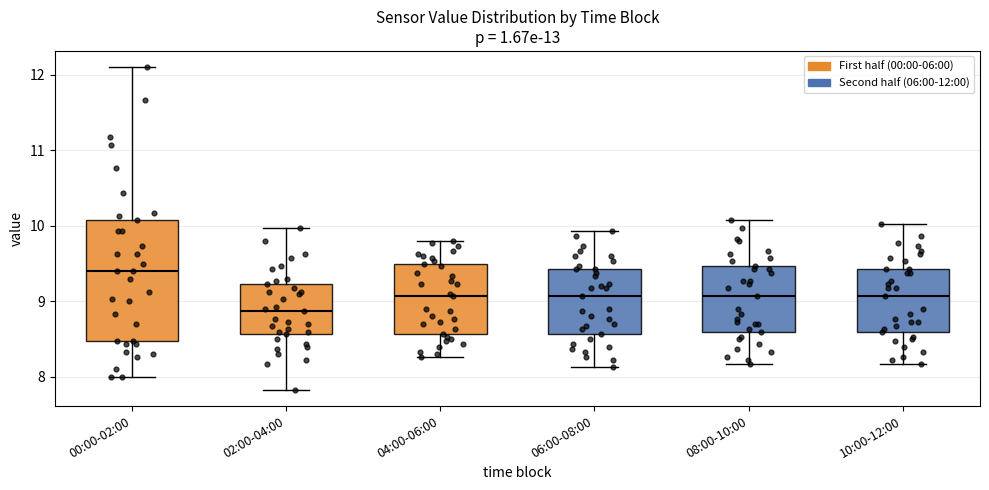

Reading left to right, read every box against the y-axis: the position of its median line, the range the box covers, and the ends of its whiskers. The values are not printed on the chart, so give them approximately, as read against the axis.

00:00-02:00: median 9.4, box 8.5 to 10.1, whiskers 8.0 to 12.1
02:00-04:00: median 8.9, box 8.6 to 9.2, whiskers 7.8 to 10.0
04:00-06:00: median 9.1, box 8.6 to 9.5, whiskers 8.3 to 9.8
06:00-08:00: median 9.1, box 8.6 to 9.4, whiskers 8.1 to 9.9
08:00-10:00: median 9.1, box 8.6 to 9.5, whiskers 8.2 to 10.1
10:00-12:00: median 9.1, box 8.6 to 9.4, whiskers 8.2 to 10.0